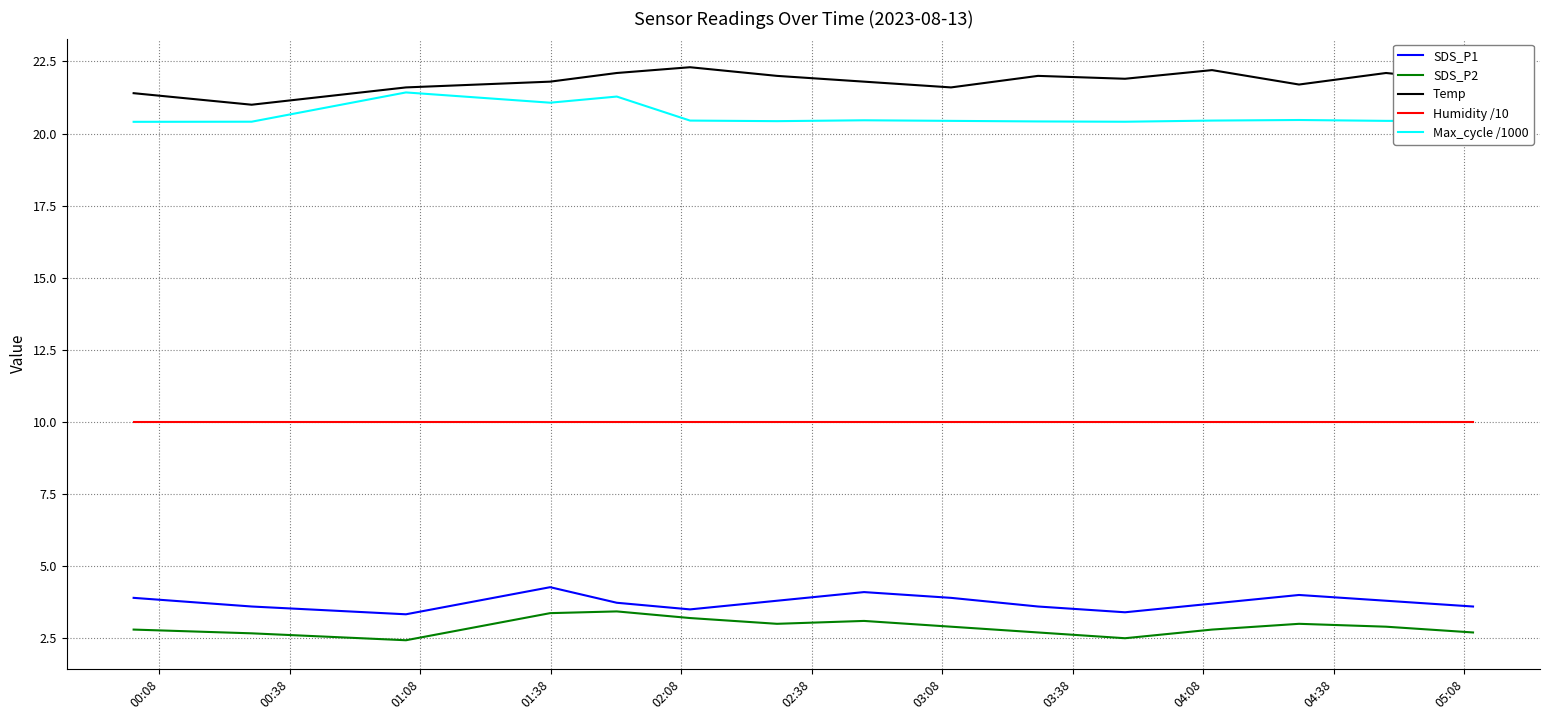

True or false: Humidity /10 and Temp intersect in this chart.

False